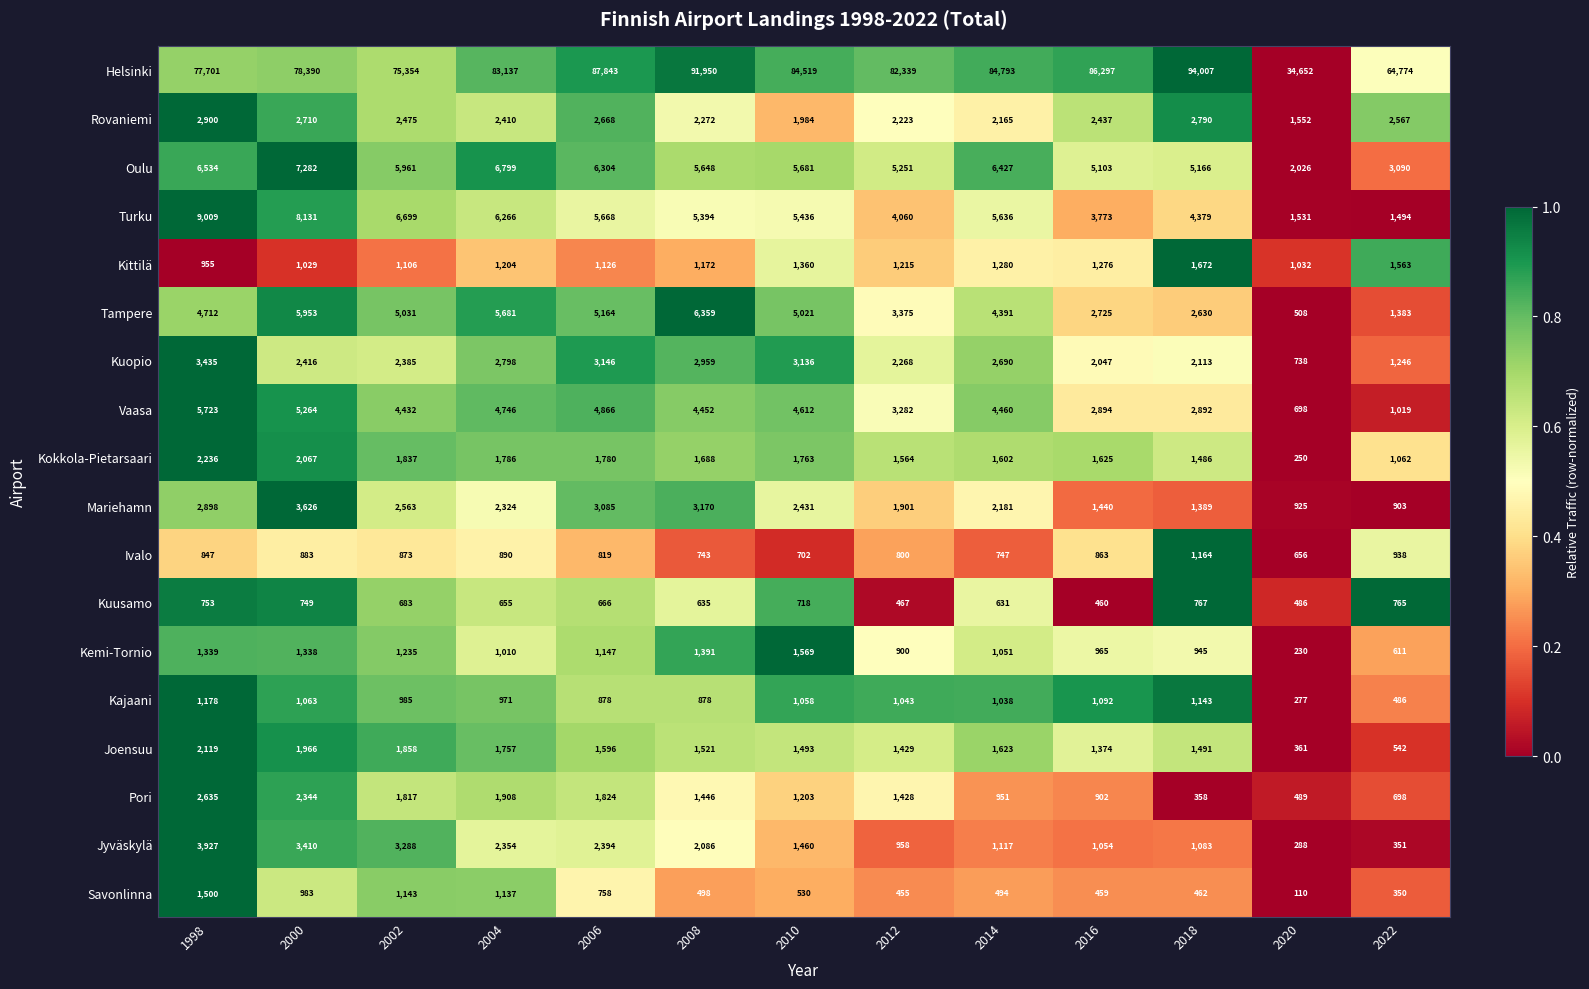

Which series has the largest range (max minus min)?

Helsinki